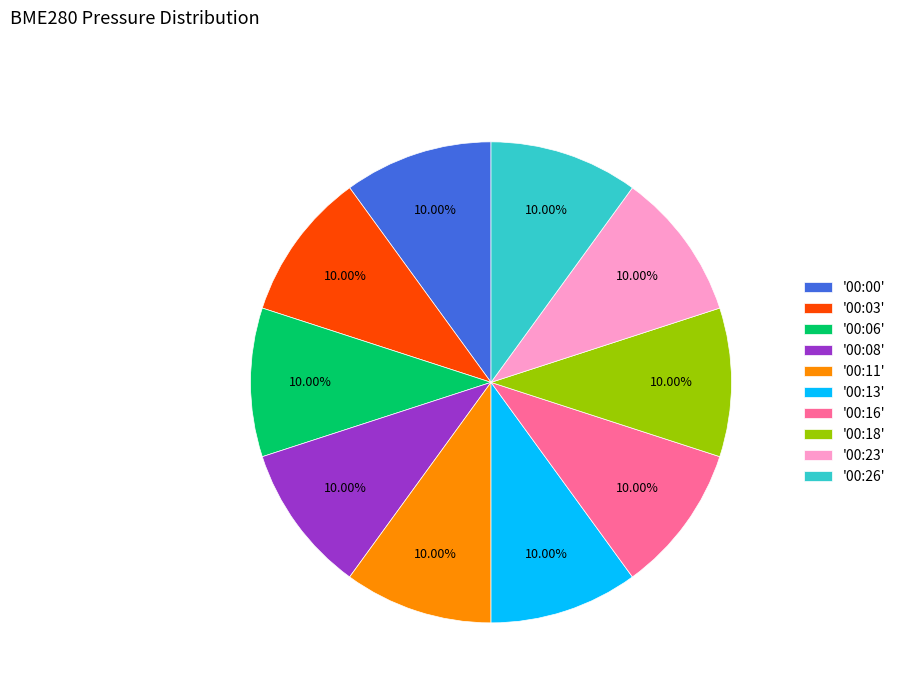

Does '00:00' represent more than half of the total?

No